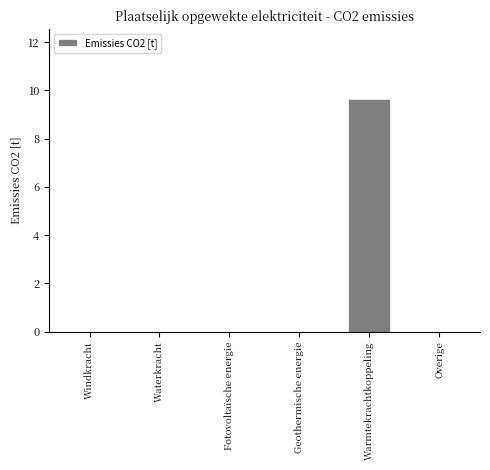

Reading left to right, list all the values displayed in this chart.

Windkracht=0.0	Waterkracht=0.0	Fotovoltaïsche energie=0.0	Geothermische energie=0.0	Warmtekrachtkoppeling=9.6	Overige=0.0